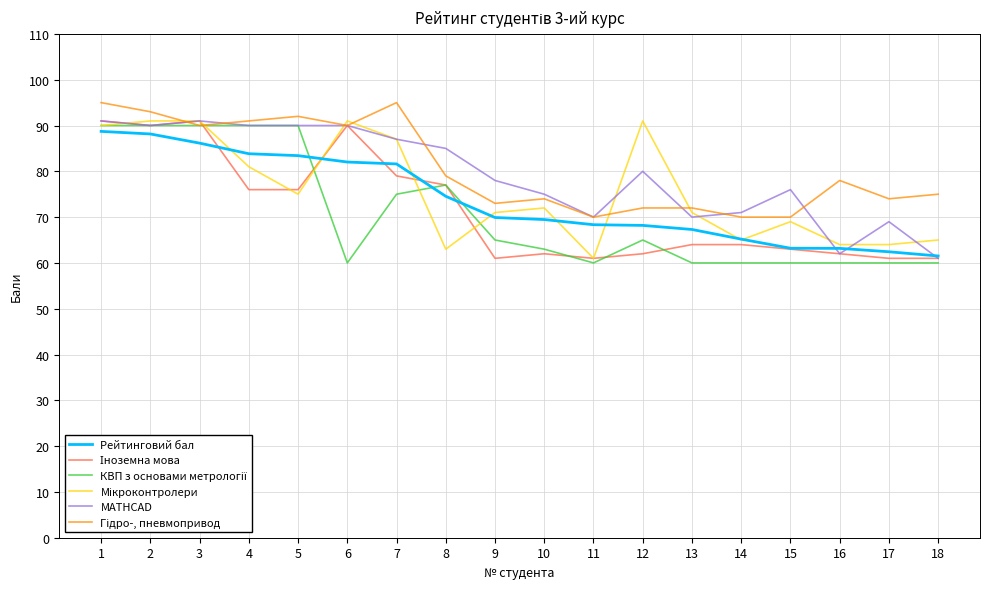

The Рейтинговий бал series shows 81.6 at 17. True or false?

False